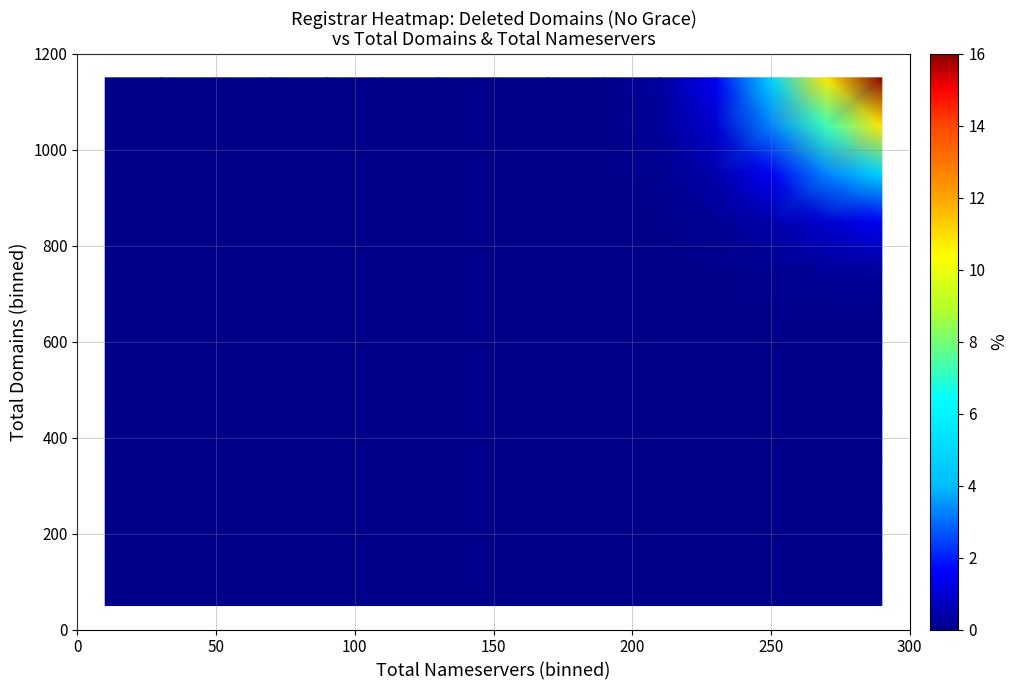

What is the maximum value shown in the chart?

16.0